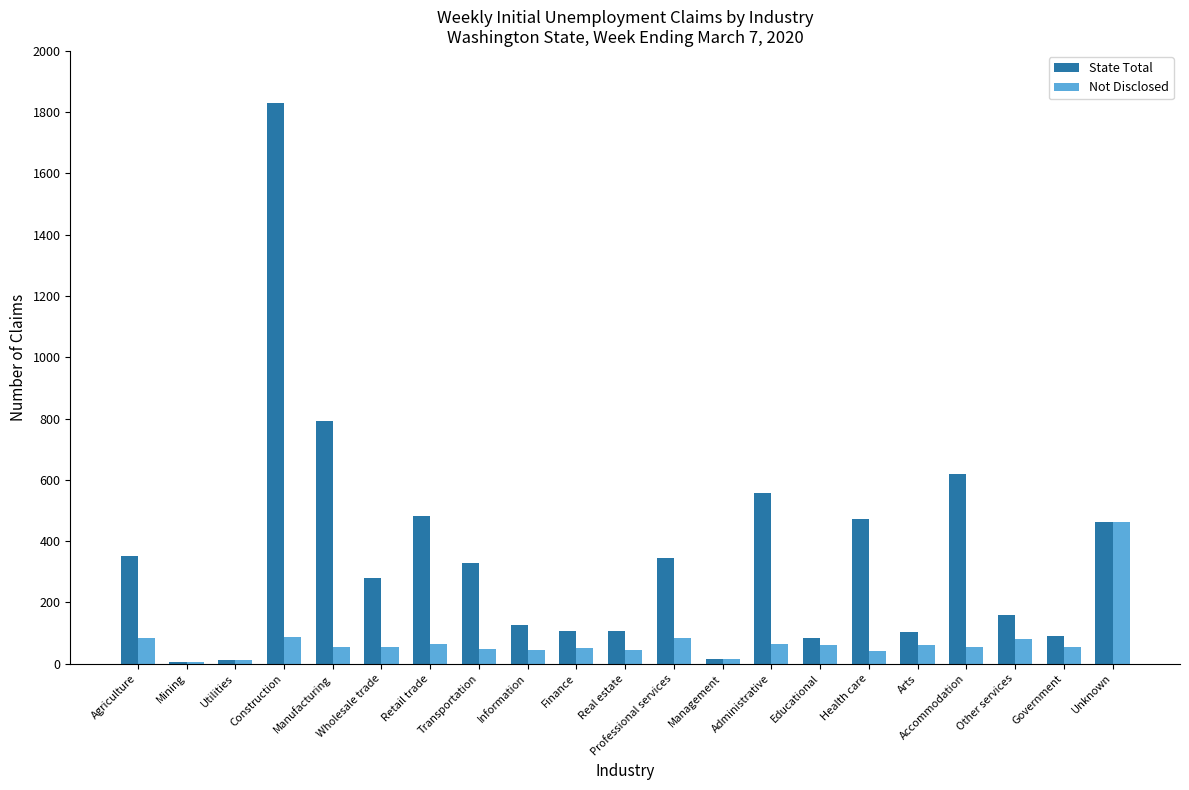

Is the value of Not Disclosed at Mining greater than the value of State Total at Retail trade?

No